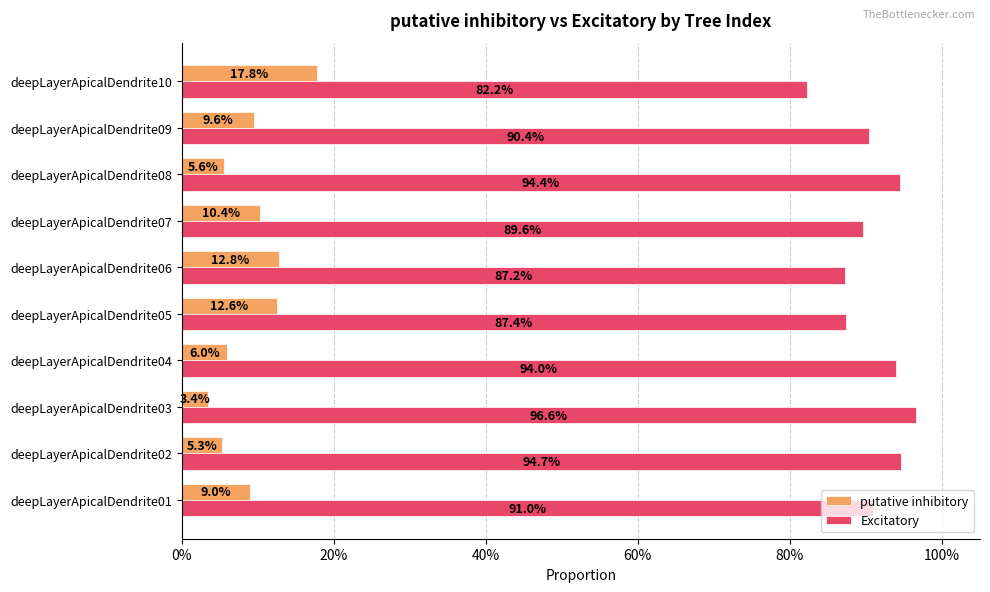

What are all the series names shown in the legend?

putative inhibitory, Excitatory